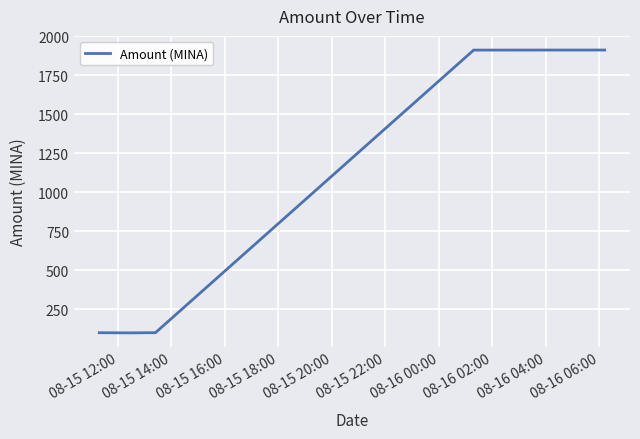

What is the greatest value displayed?

1912.3